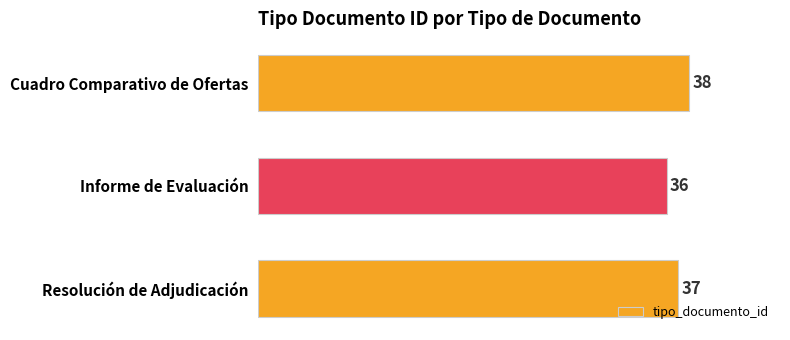

What is the sum of all values?

111